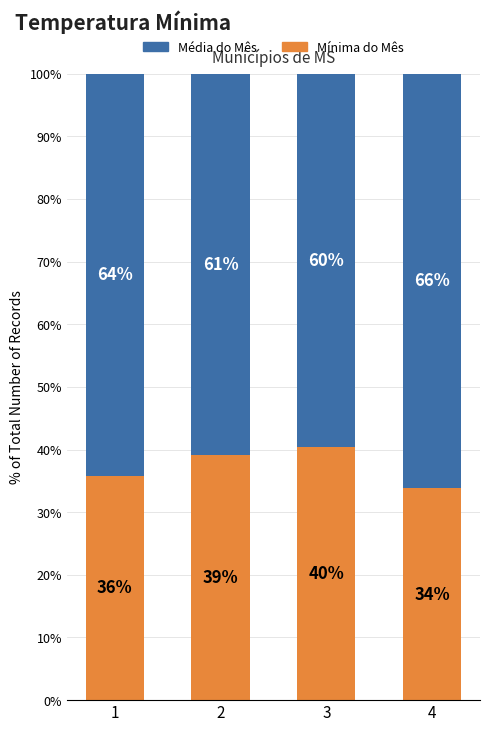

Are the bars horizontal?

No